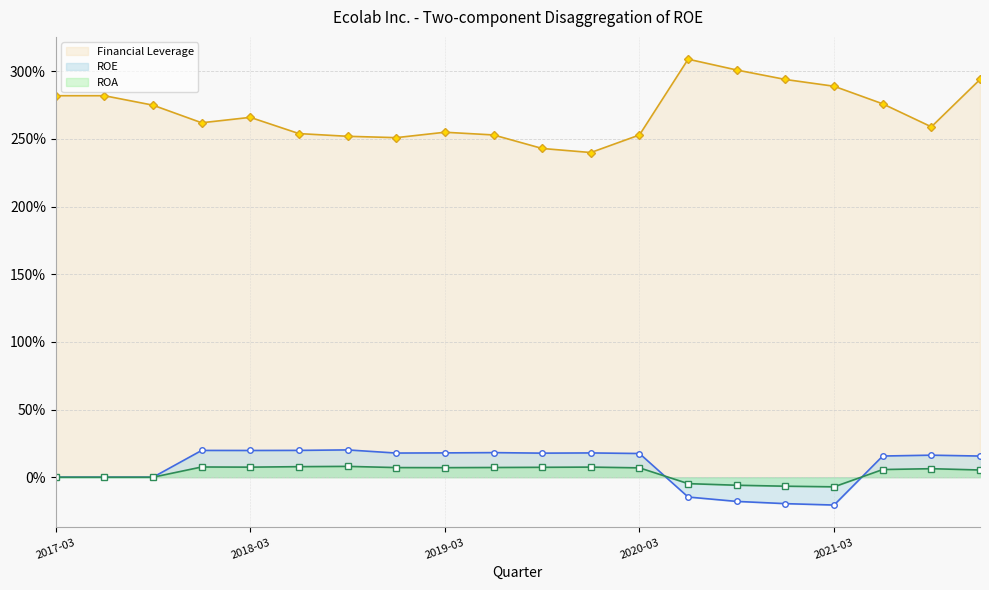

Where is the first local minimum for ROA?

2018-03